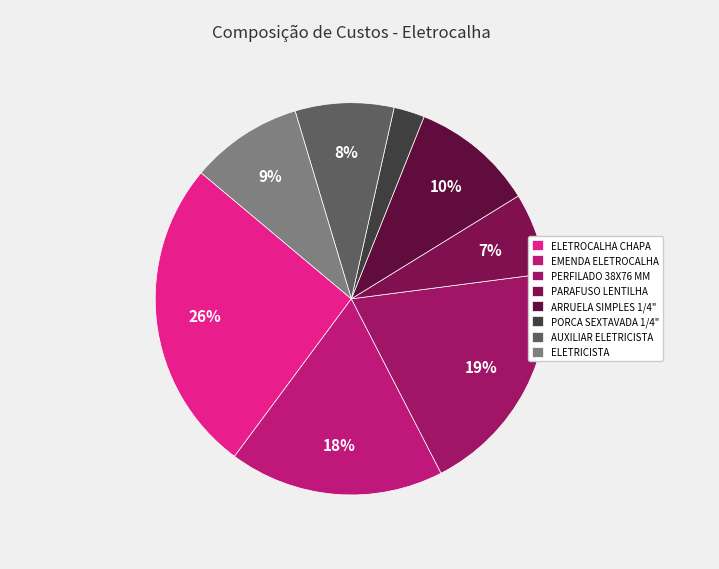

Count the number of slices in the pie.

8